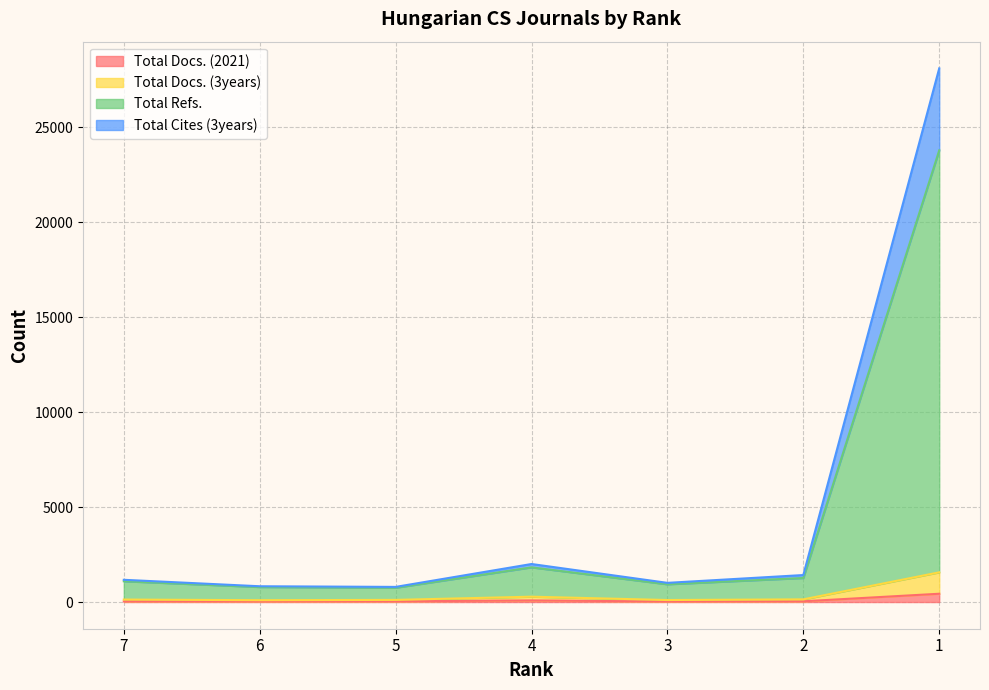

Does the chart display data point markers on the line(s)?

No